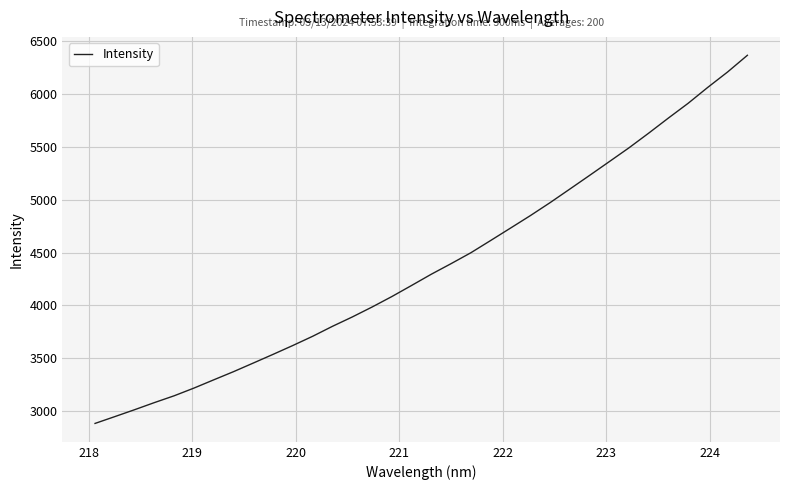

What is the maximum value shown in the chart?

6362.8